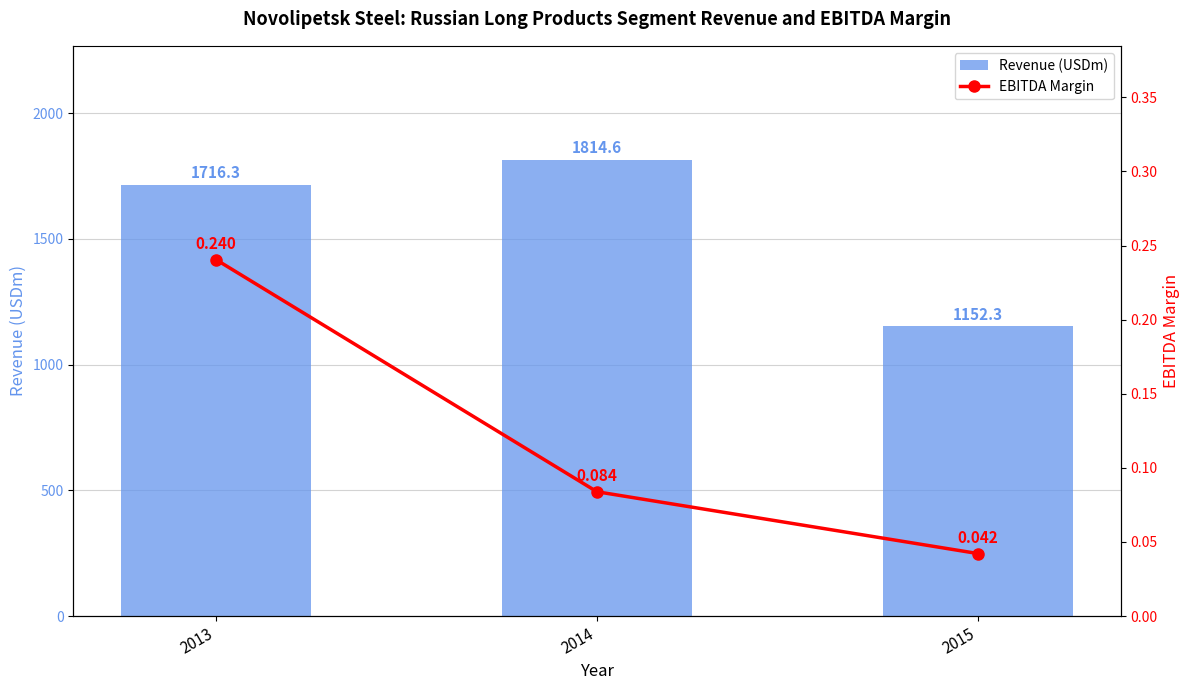

What is the average value of the Revenue (USDm) series?

1561.1